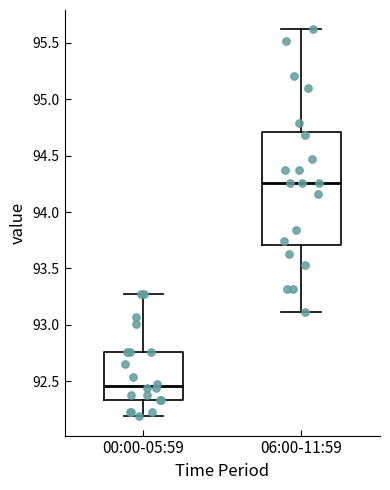

Reading left to right, read every box against the y-axis: the position of its median line, the range the box covers, and the ends of its whiskers. The values are not printed on the chart, so give them approximately, as read against the axis.

00:00-05:59: median 92.45, box 92.35 to 92.75, whiskers 92.20 to 93.25
06:00-11:59: median 94.25, box 93.70 to 94.70, whiskers 93.10 to 95.60